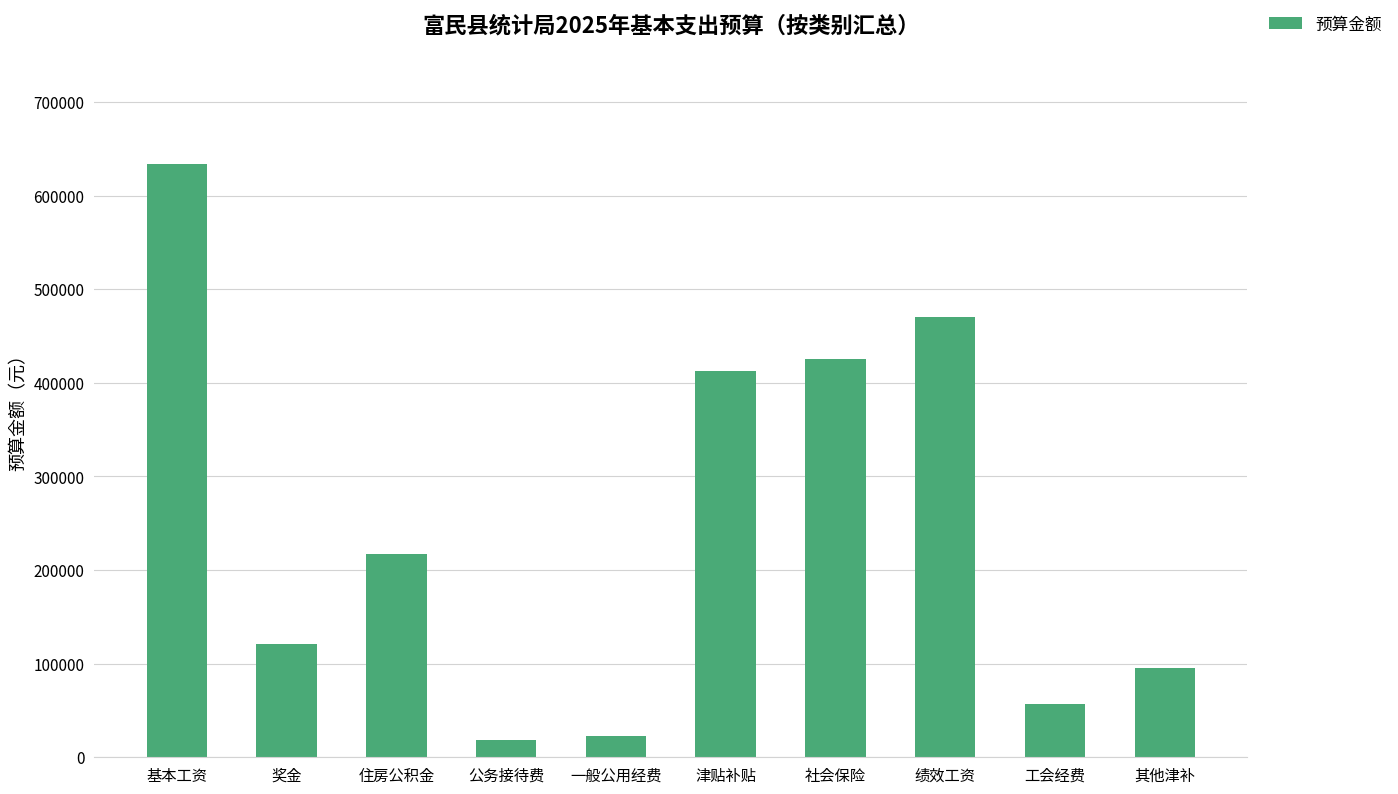

How many data points are less than 217110?

5